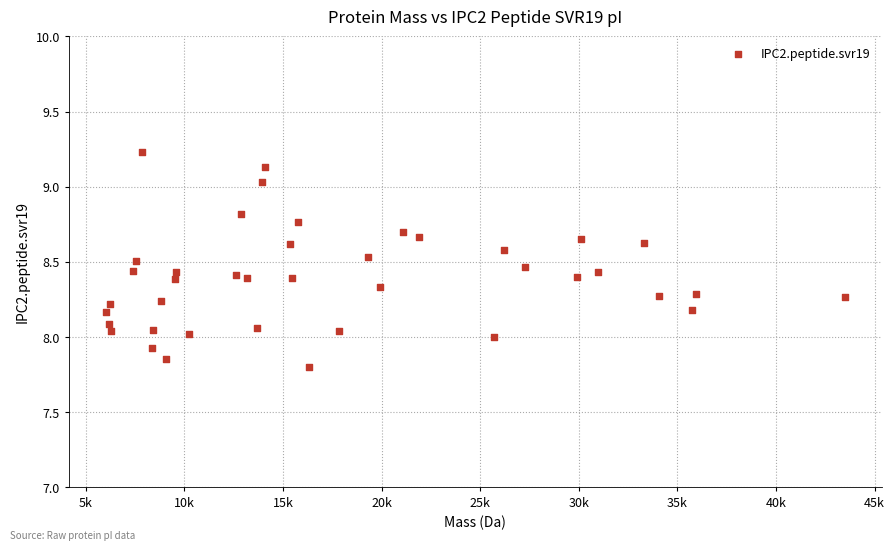

What is the range of X values (max minus min)?

37477.4